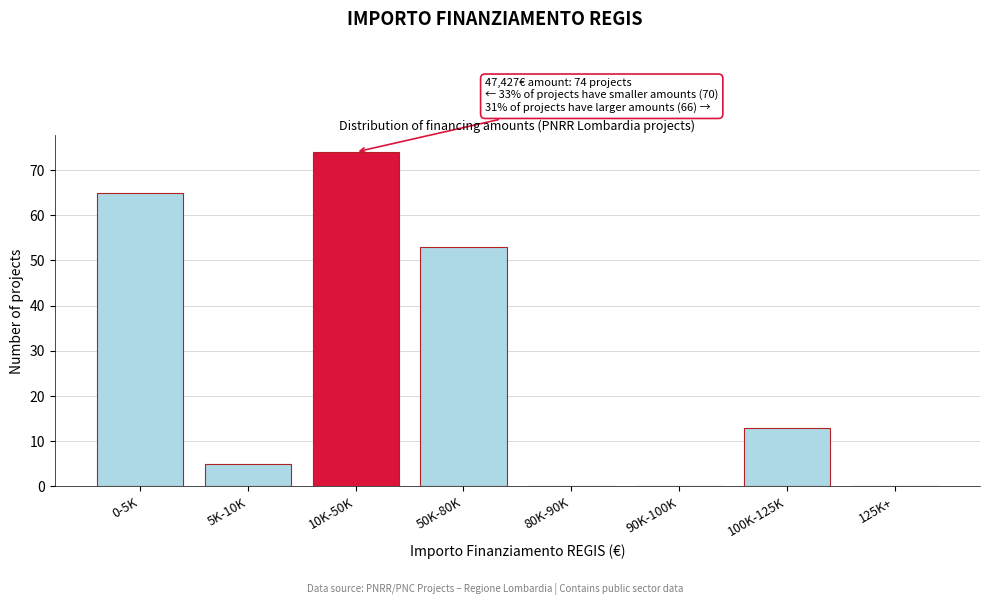

Reading left to right, extract all data points from this chart.

0-5K=65	5K-10K=5	10K-50K=74	50K-80K=53	80K-90K=0	90K-100K=0	100K-125K=13	125K+=0